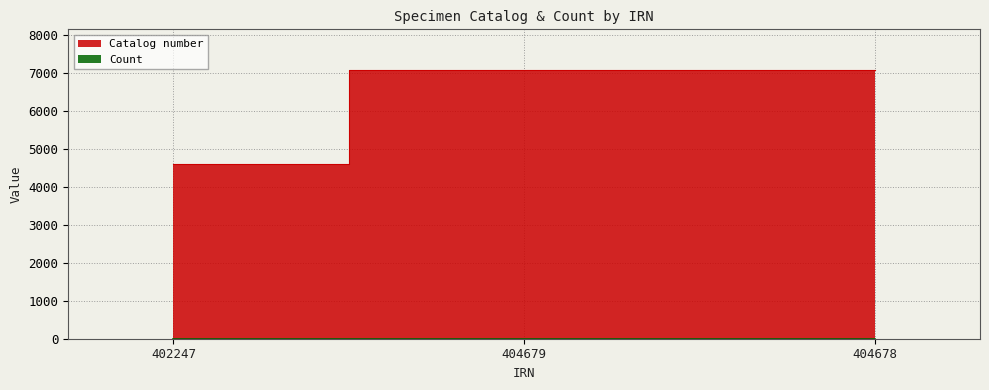

Which series has the largest range (max minus min)?

Catalog number